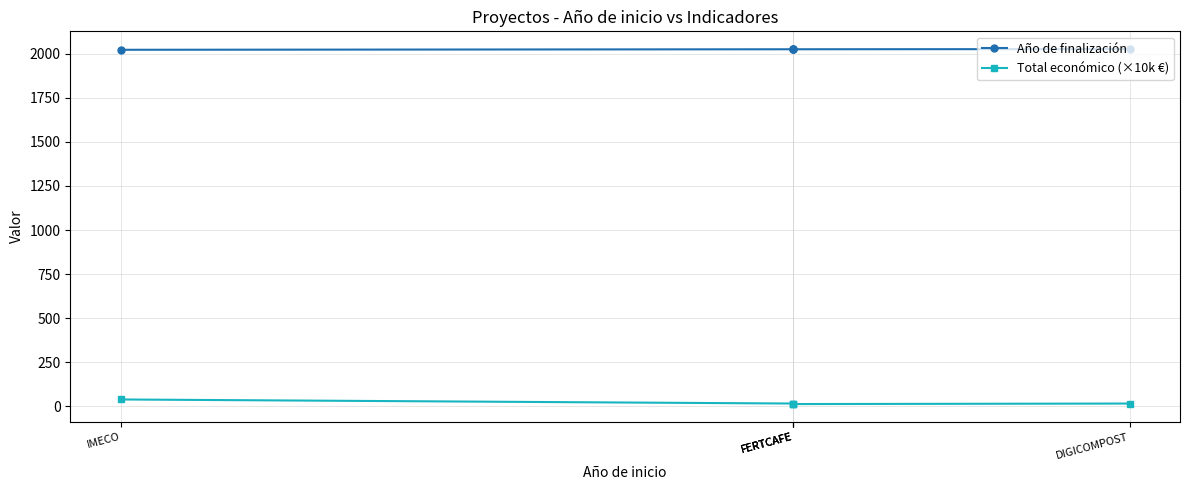

Which series has the largest total across all categories?

Año de finalización